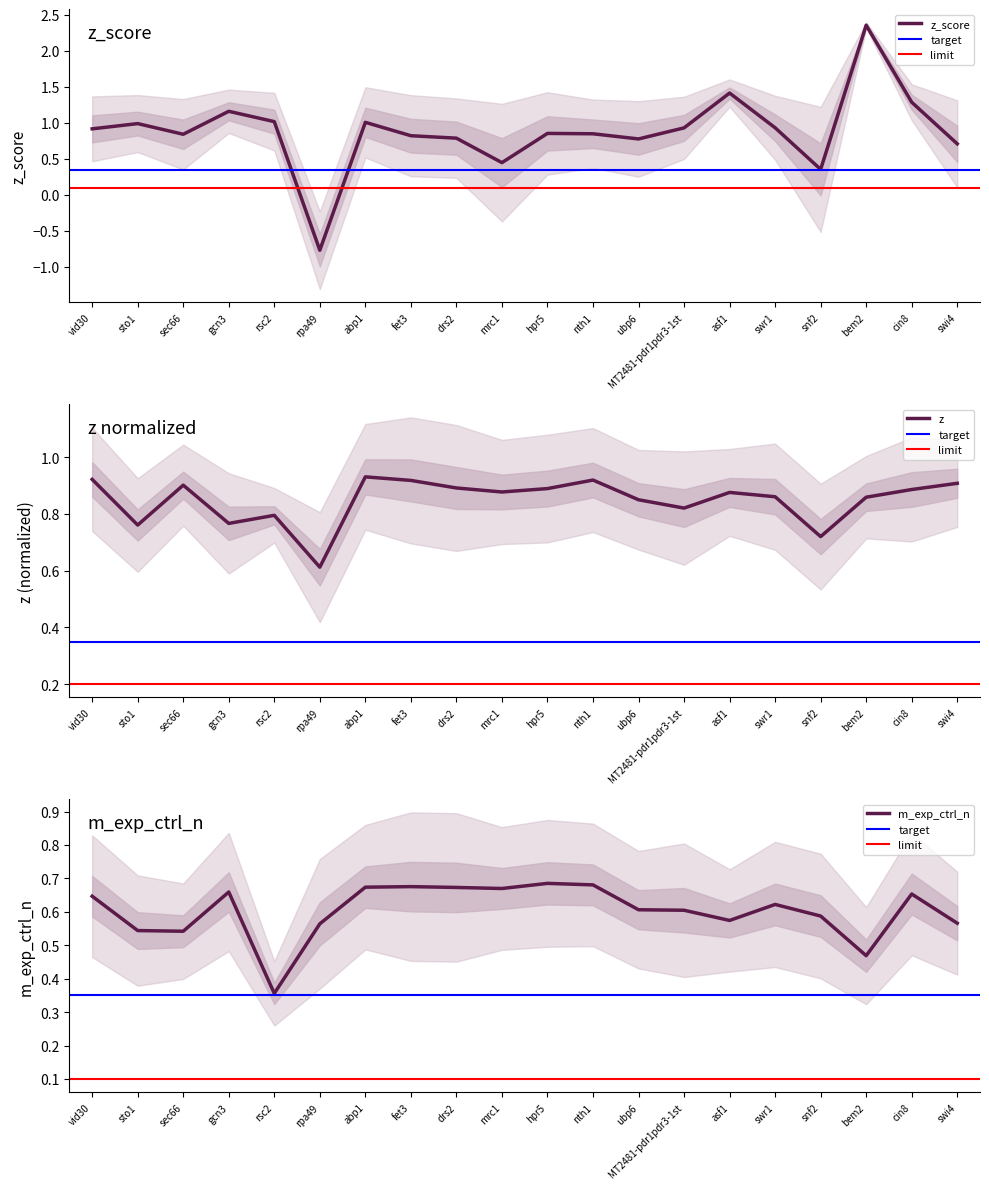

Where is z nearest to the value 0?

rpa49